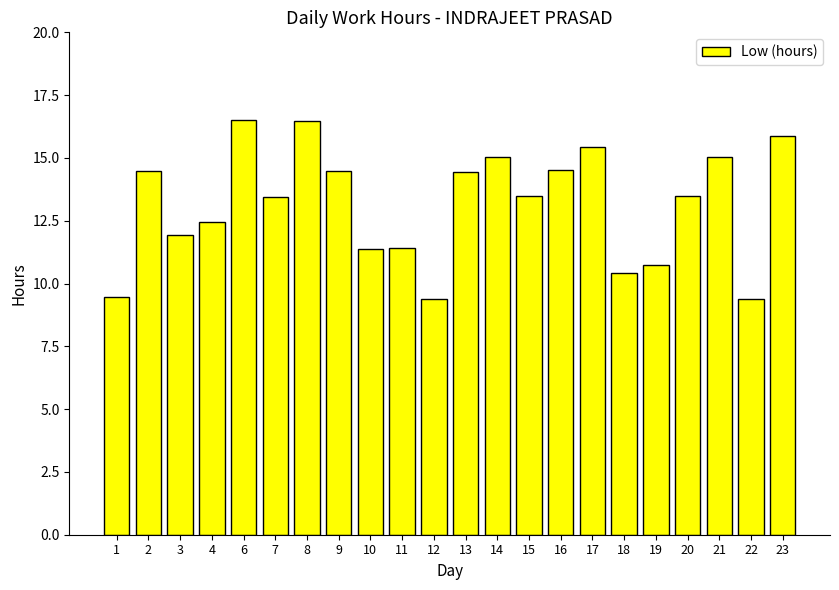

True or false: the data shows 18.1 at 7.

False